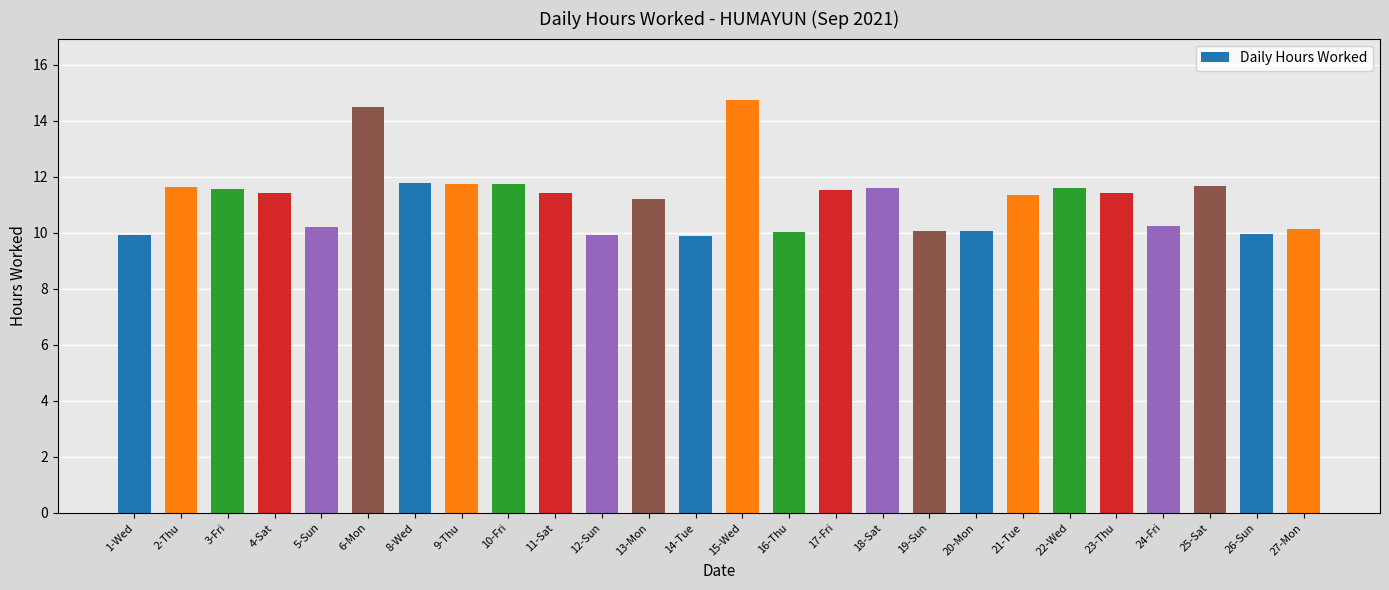

What is the average value?

11.2